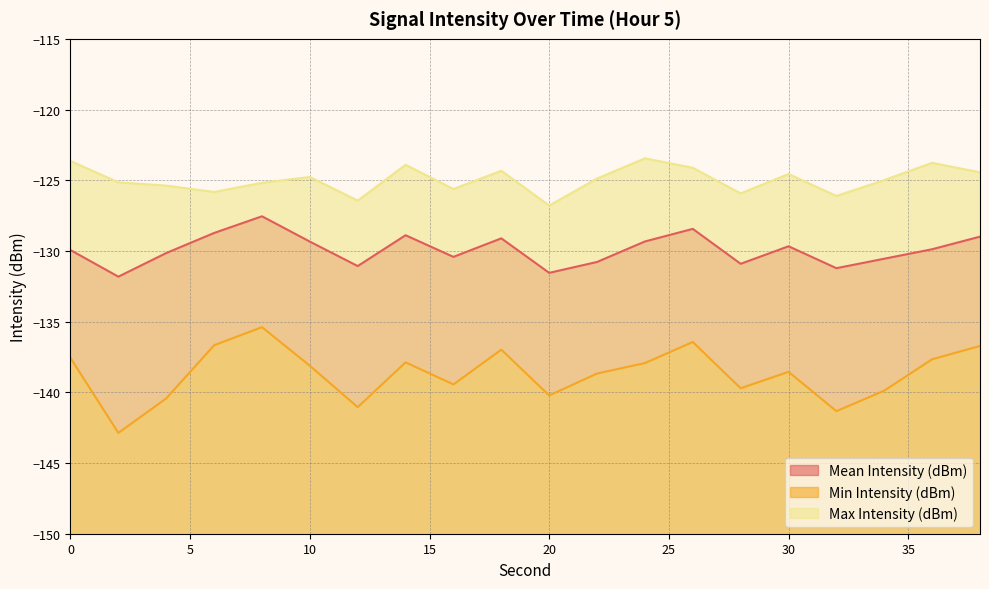

What are all the series names shown in the legend?

Mean Intensity (dBm), Min Intensity (dBm), Max Intensity (dBm)